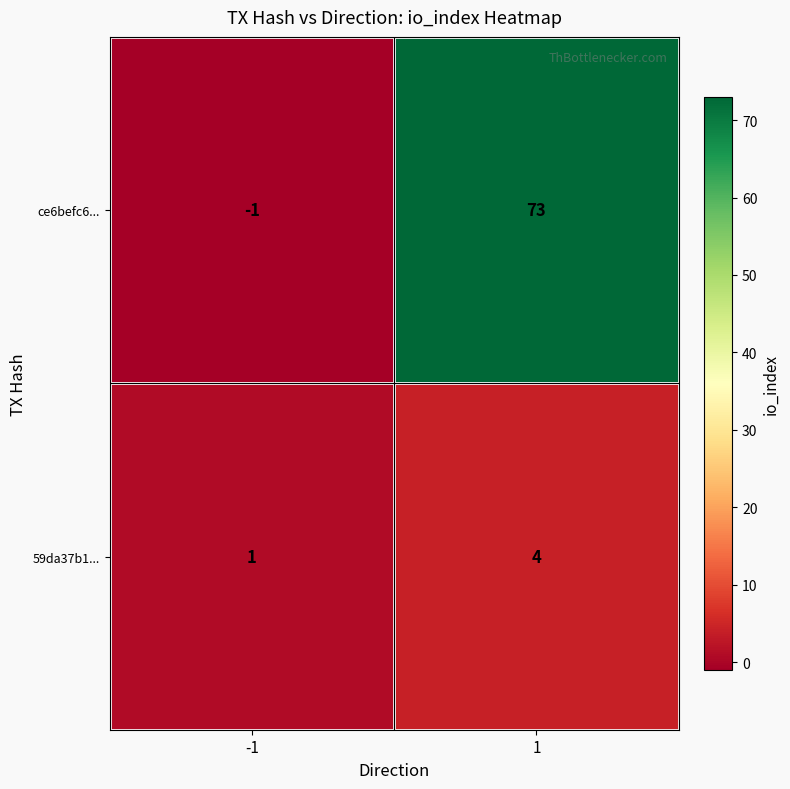

Rank the series by their maximum value, from lowest to highest.

59da37b1..., ce6befc6...